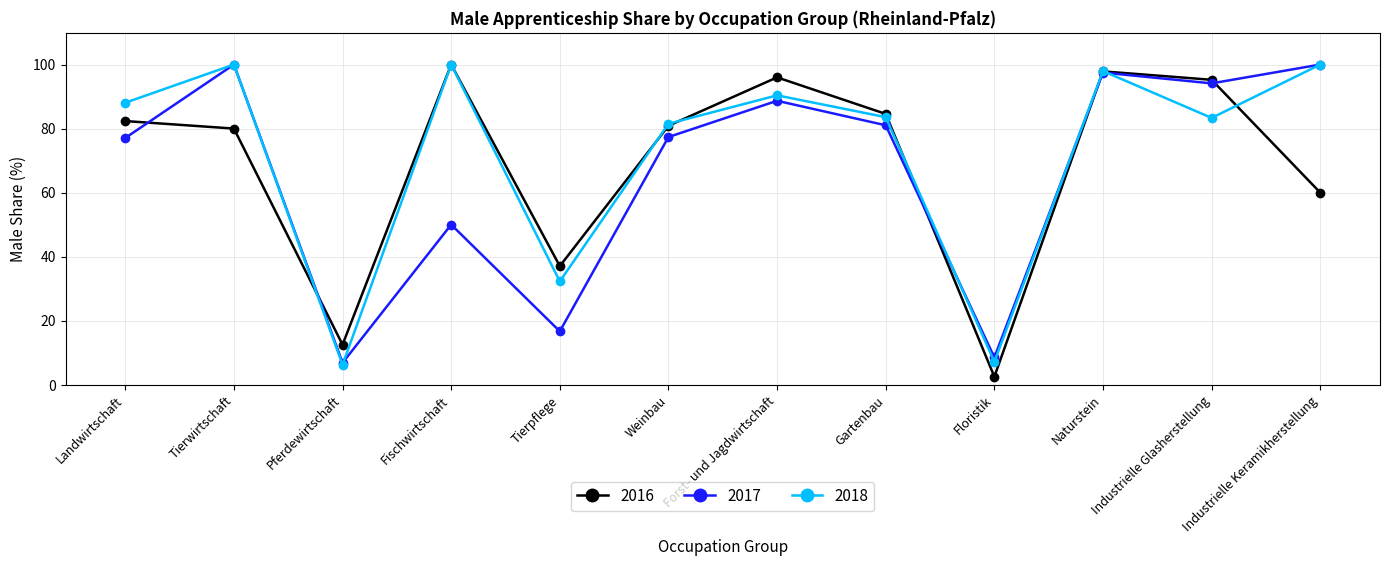

What is the lowest value of the 2016 series?

2.5